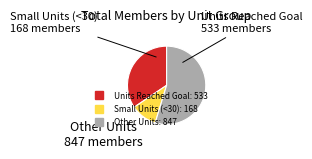

Does any single category account for the majority?

Yes